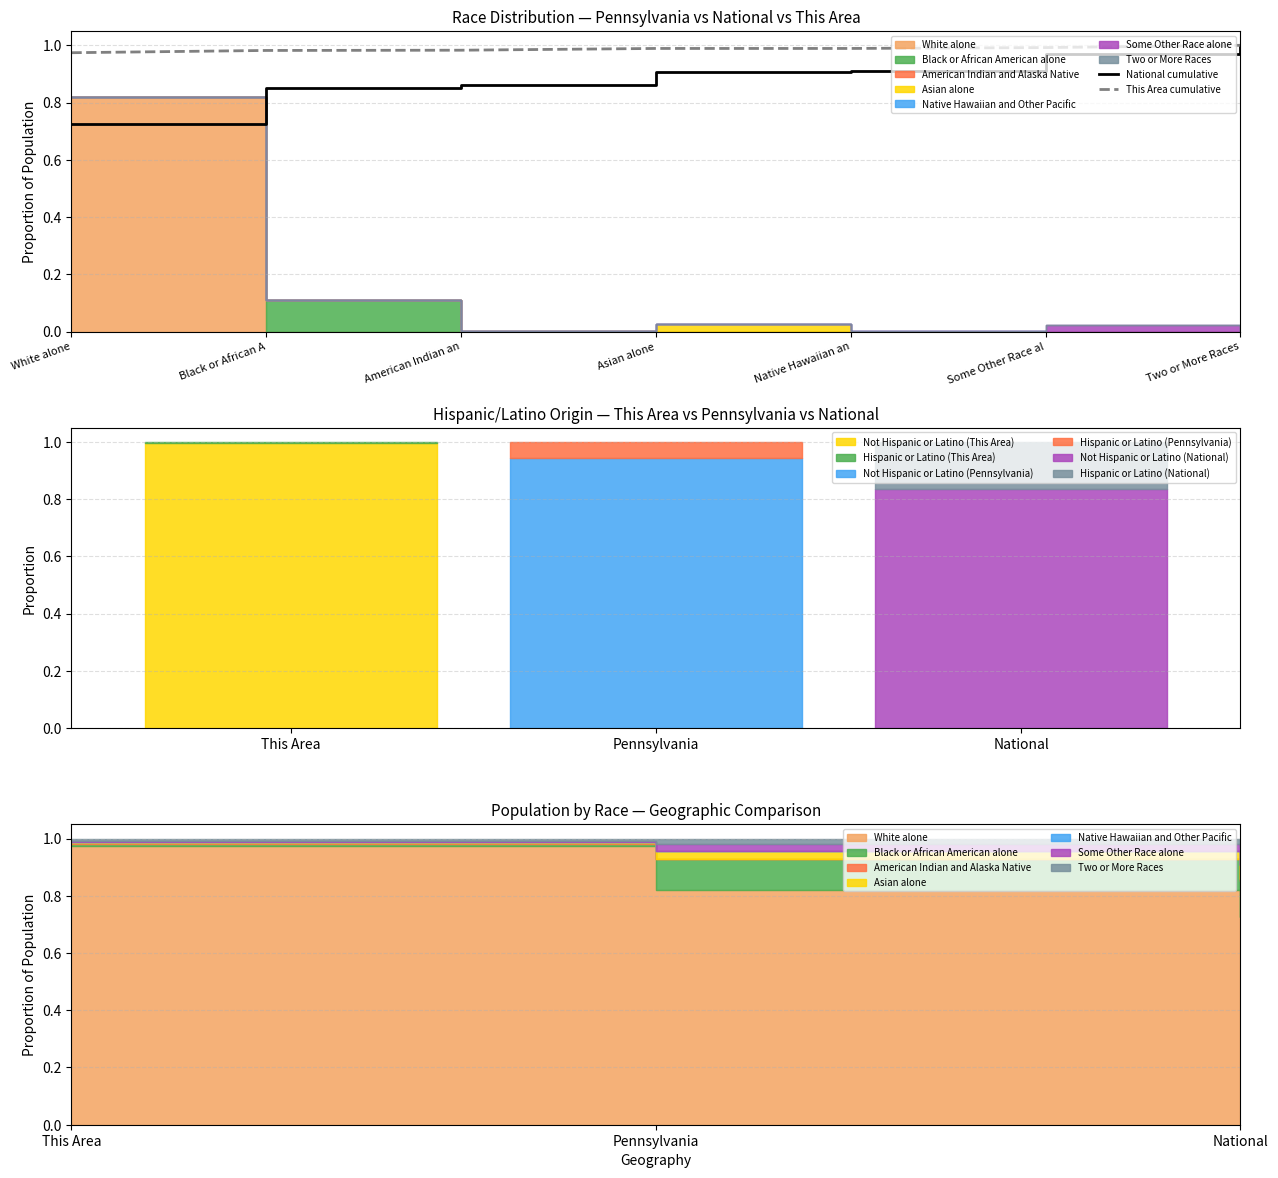

Is the value of This Area cumulative at Two or More Races greater than the value of National cumulative at Native Hawaiian an?

Yes